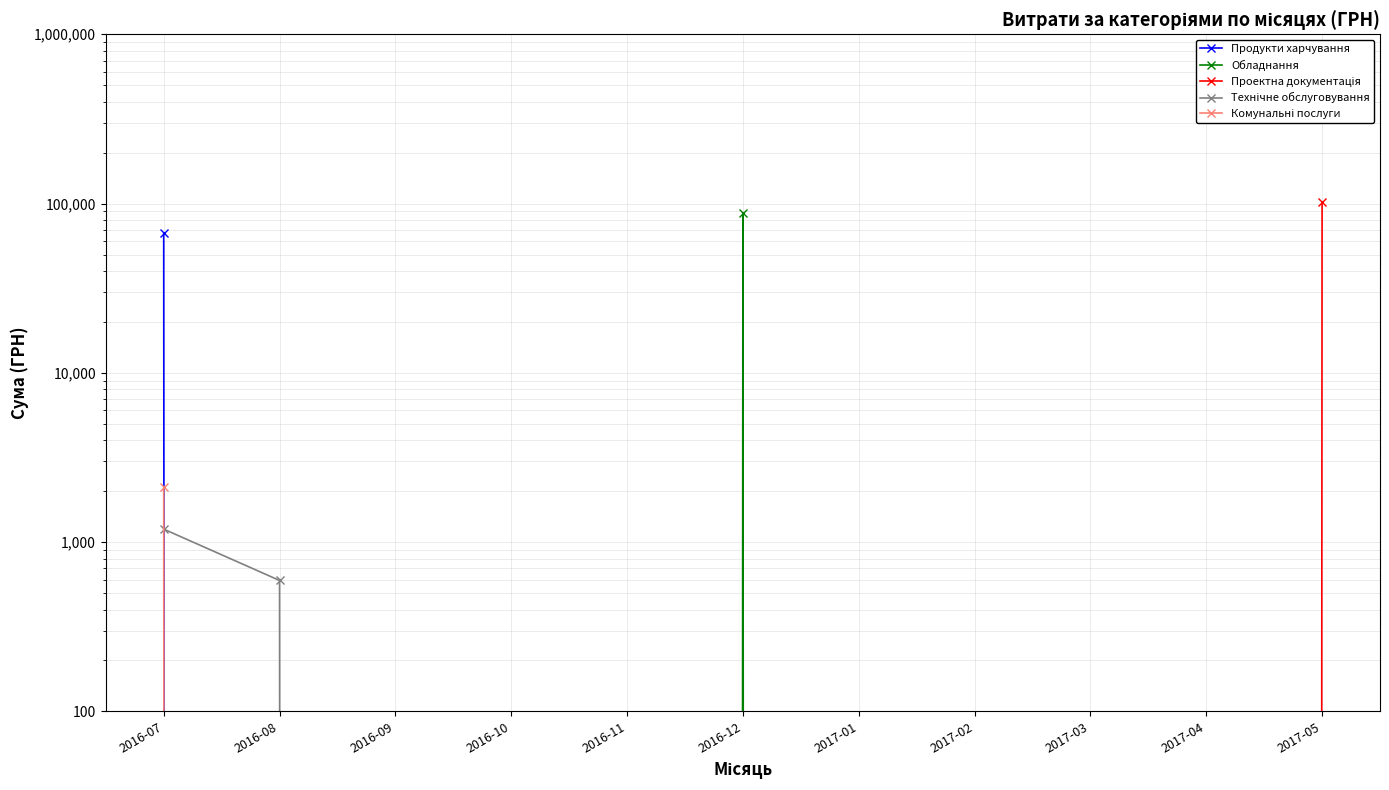

Does the chart have visible grid lines?

Yes